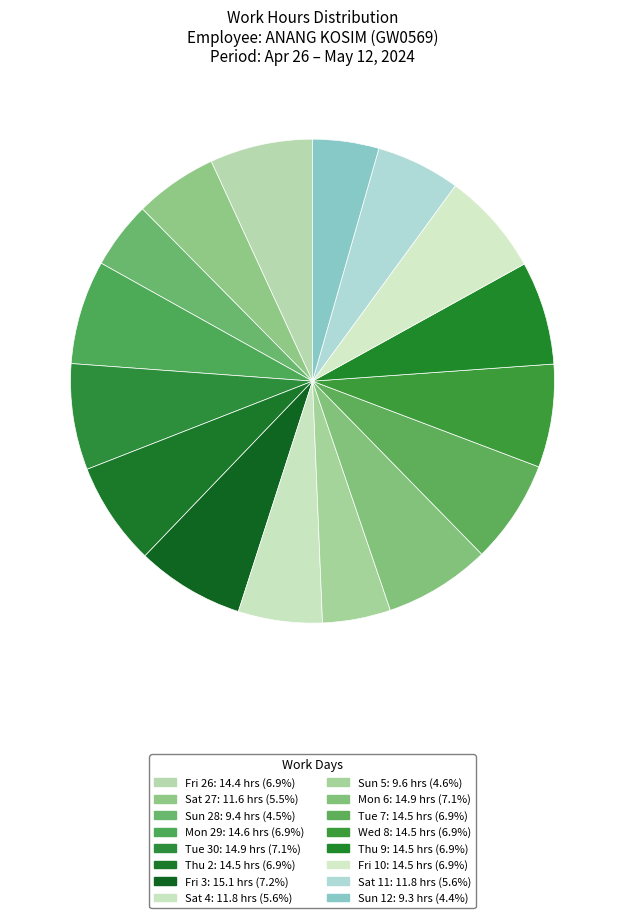

True or false: Sat 11 accounts for 6% of the total.

True